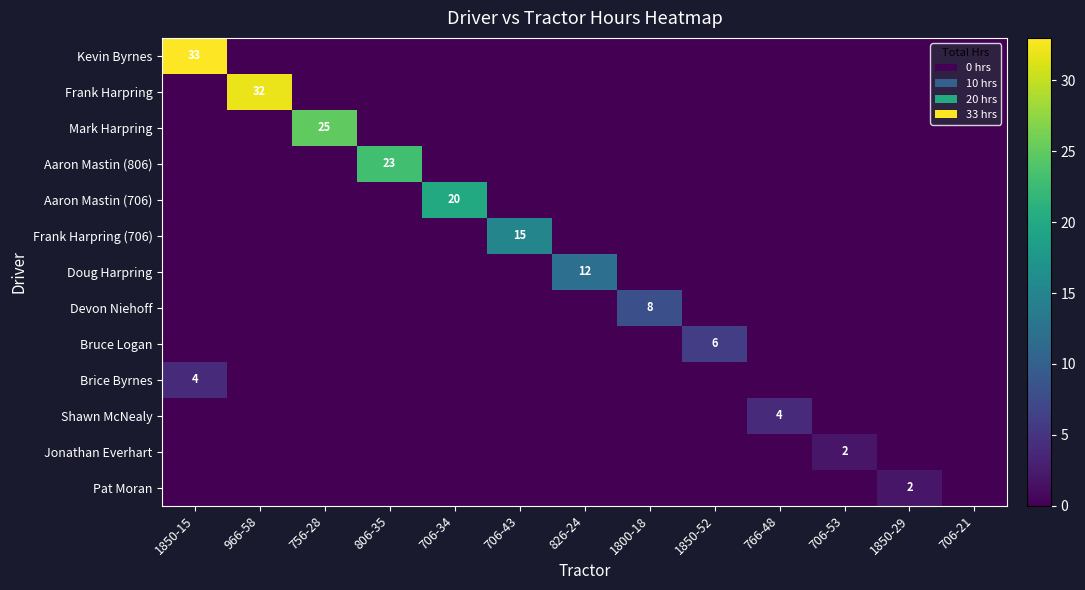

What is the total value across all series at 966-58?

32